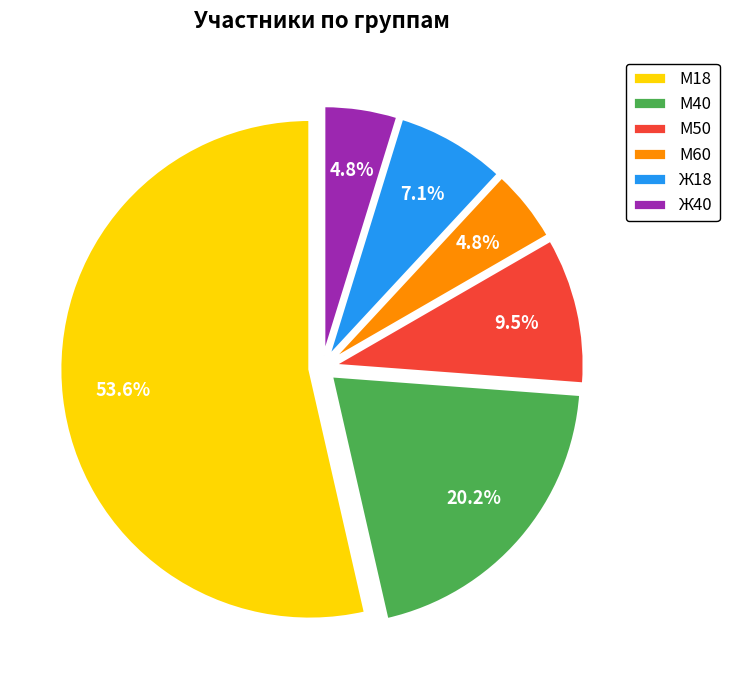

To the nearest percent, what percentage of the pie is Ж18?

7%